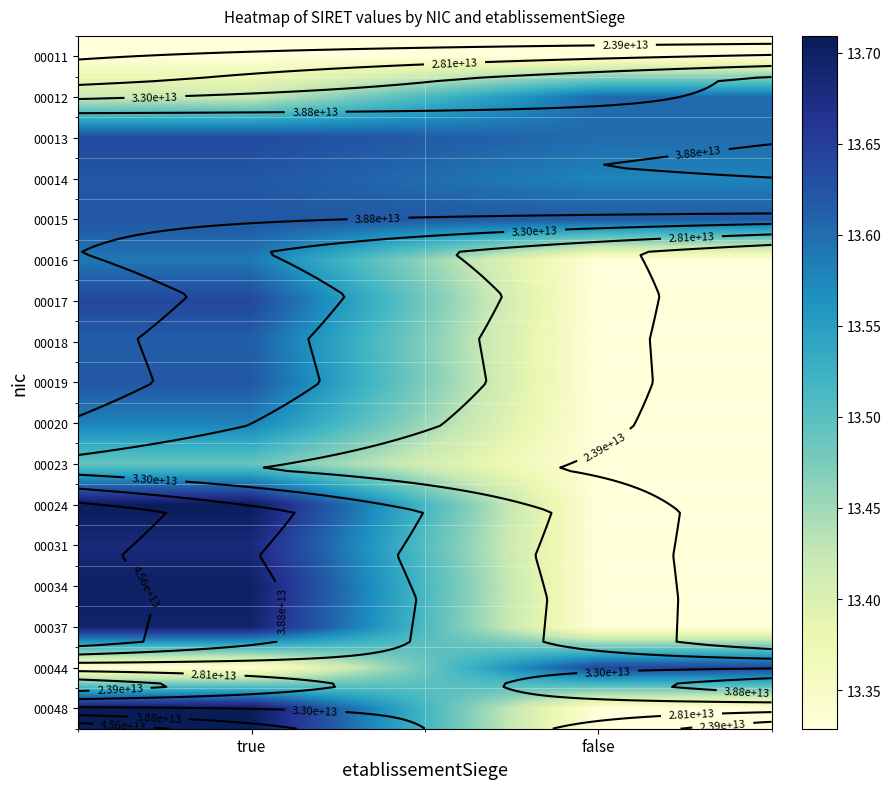

How many distinct data groups are displayed?

17